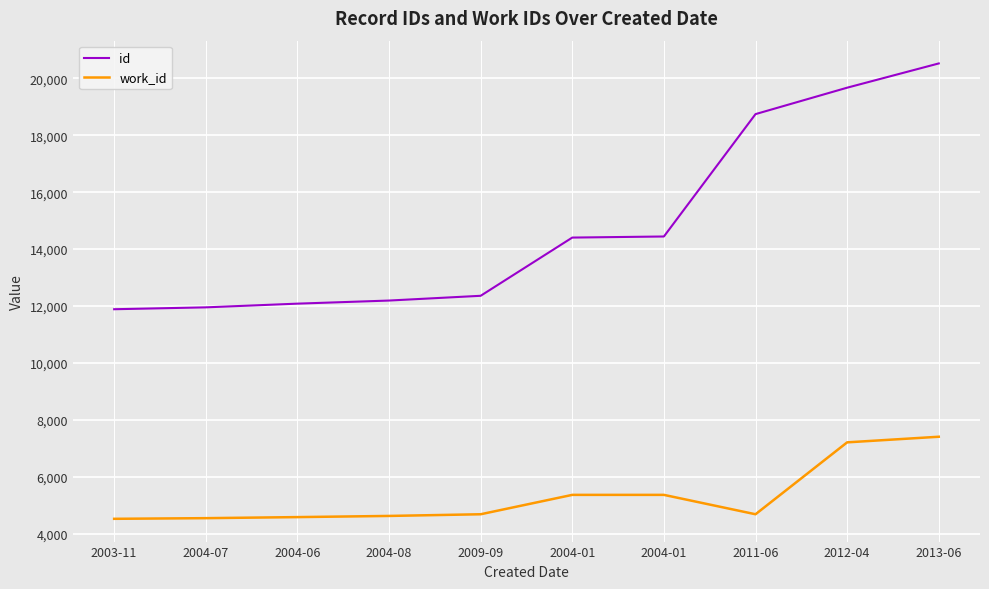

How many values in the id series are below 14404?

5